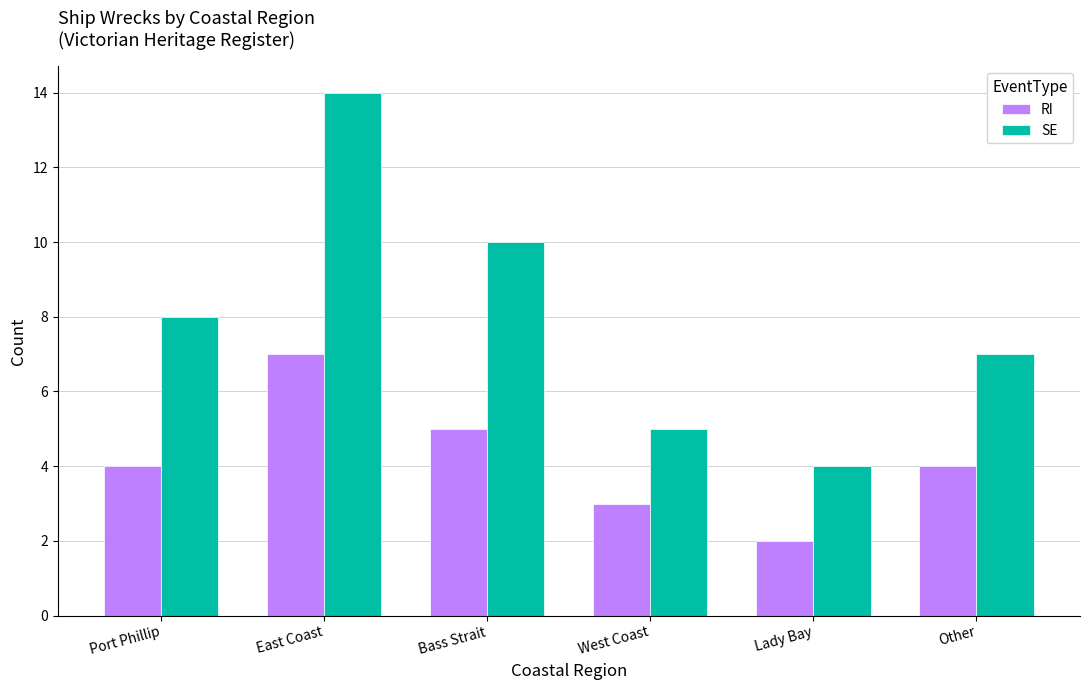

What is the total value across all series at Lady Bay?

6